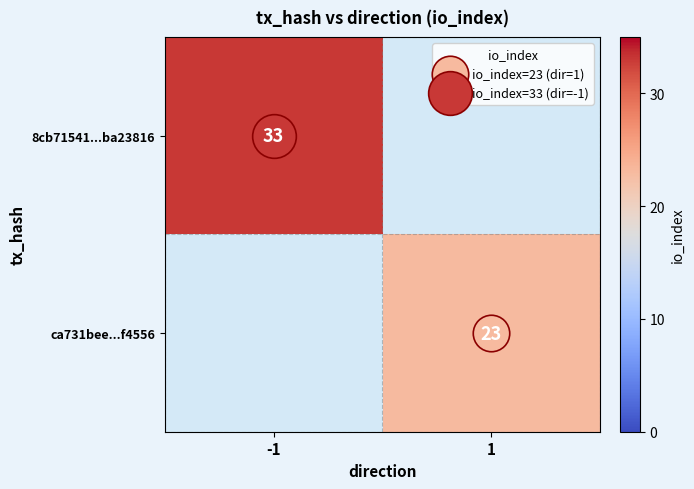

What is the maximum value for 8cb71541...ba23816?

33